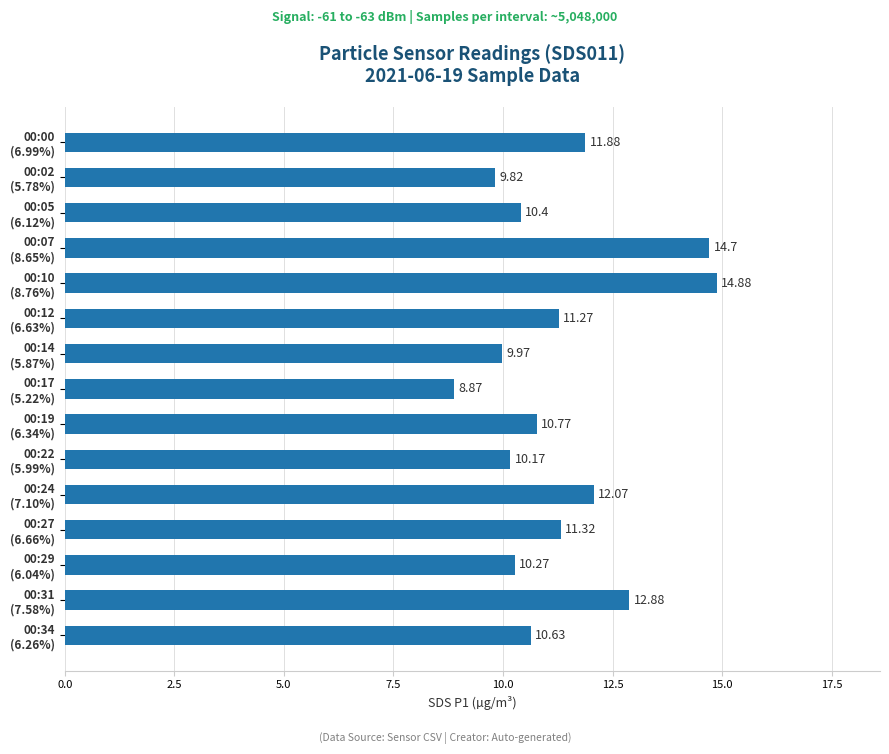

Does the chart contain stacked bars?

No